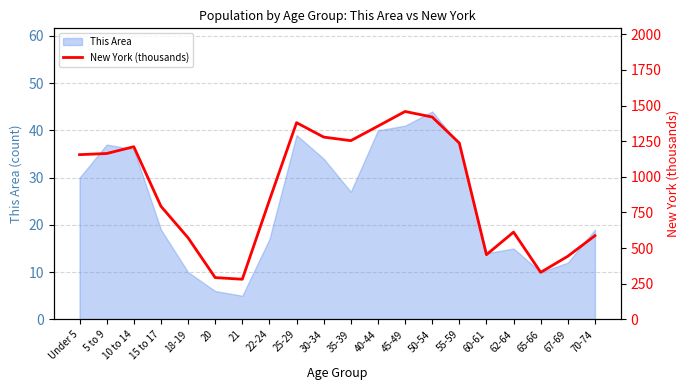

What is the sum of all values?

18120.8